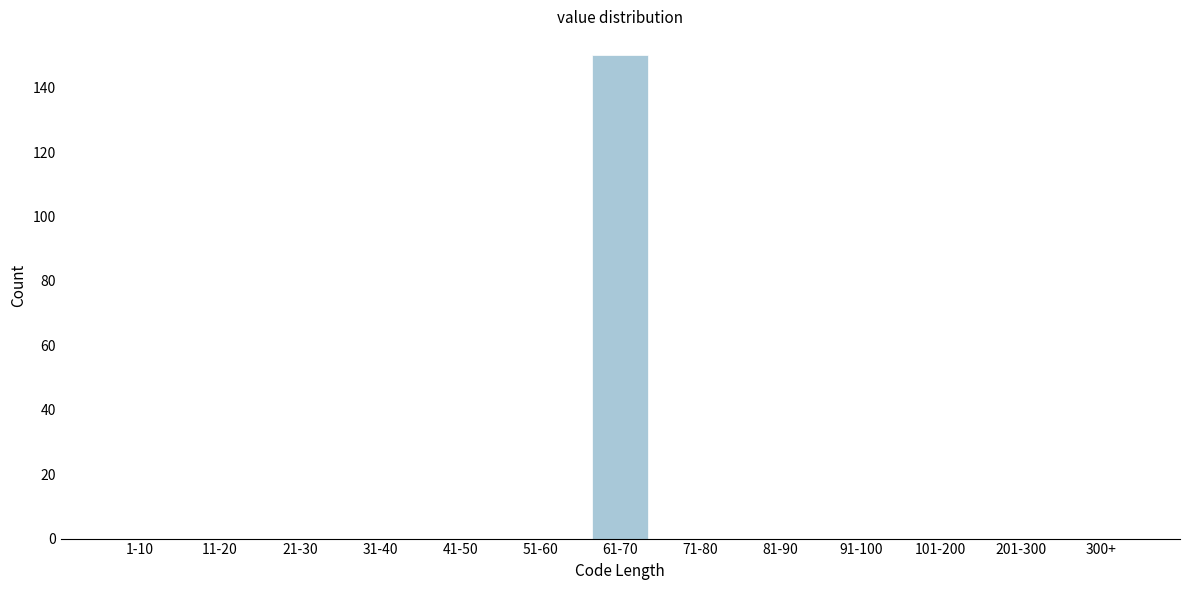

Reading left to right, list all the values displayed in this chart.

1-10=0	11-20=0	21-30=0	31-40=0	41-50=0	51-60=0	61-70=150	71-80=0	81-90=0	91-100=0	101-200=0	201-300=0	300+=0